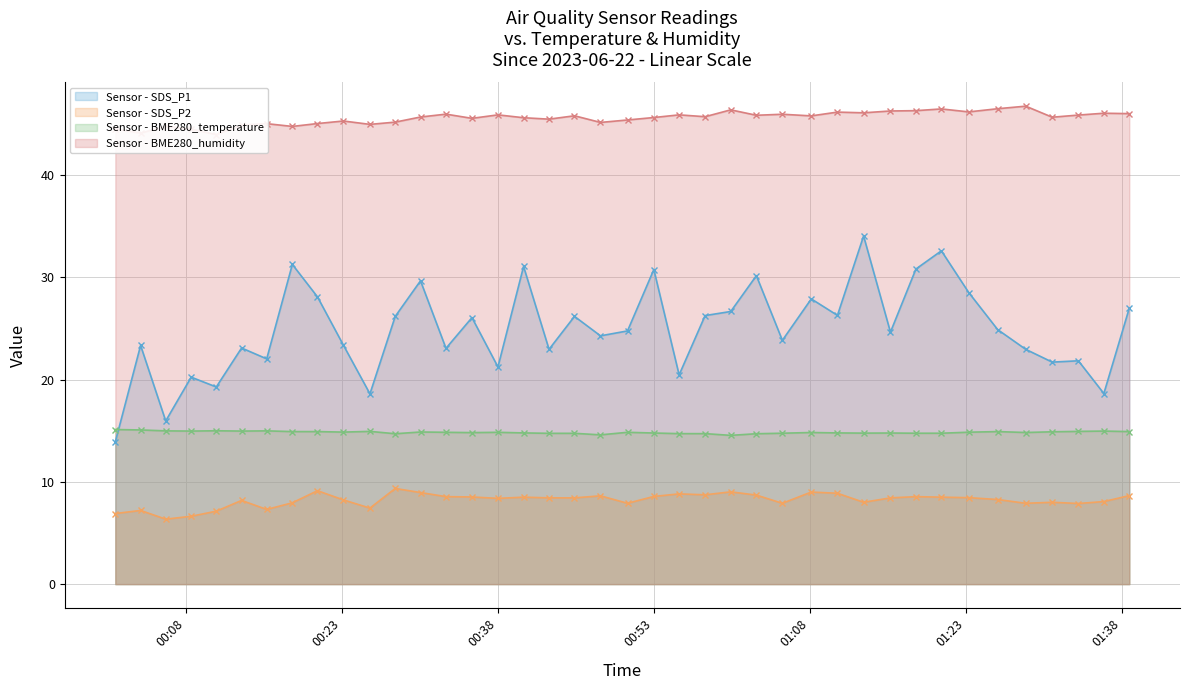

True or false: Sensor - SDS_P2 and Sensor - BME280_temperature intersect in this chart.

False